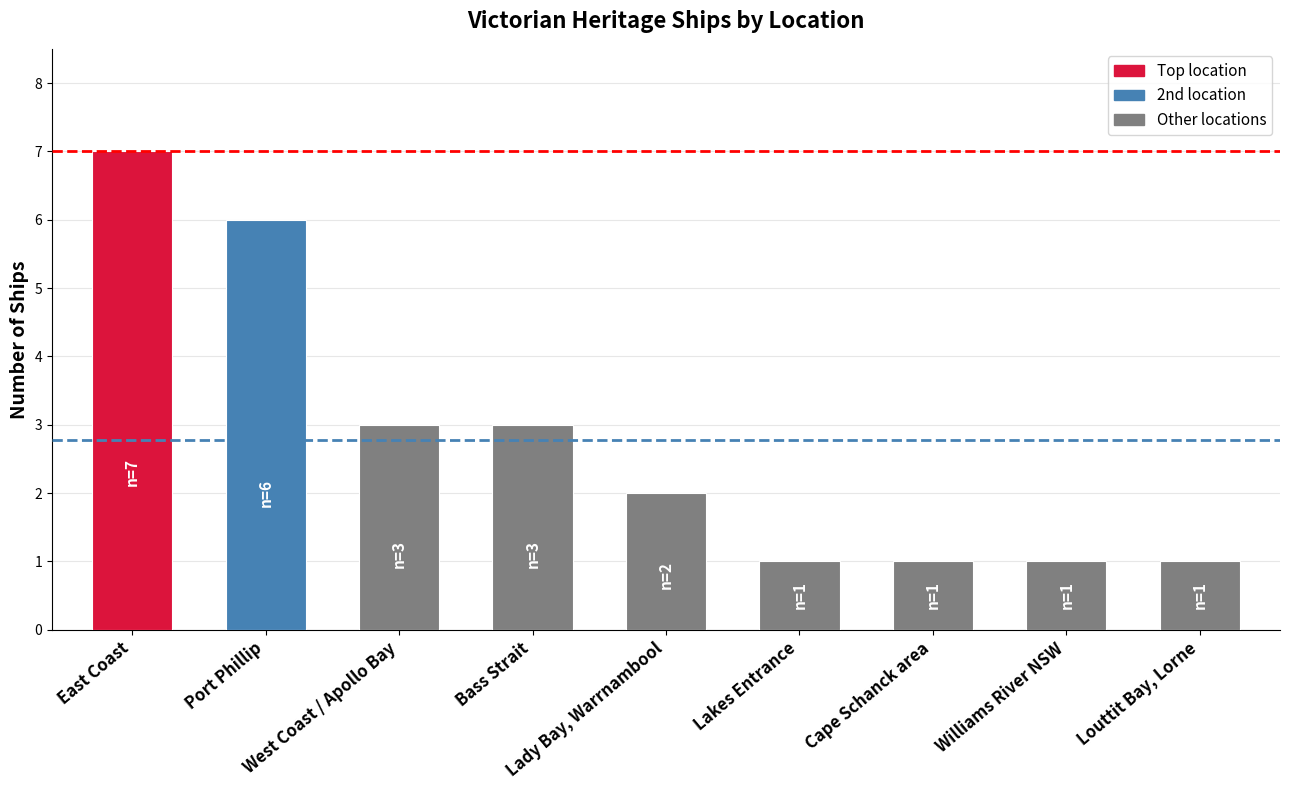

The chart shows a value of 1 at Lakes Entrance. True or false?

True